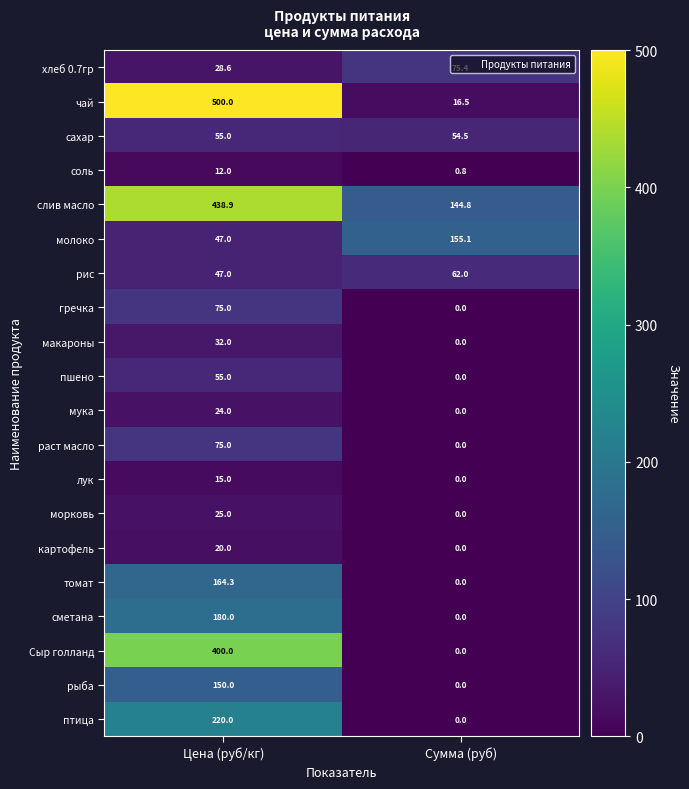

List the labels in order of пшено value, smallest first.

Сумма (руб), Цена (руб/кг)